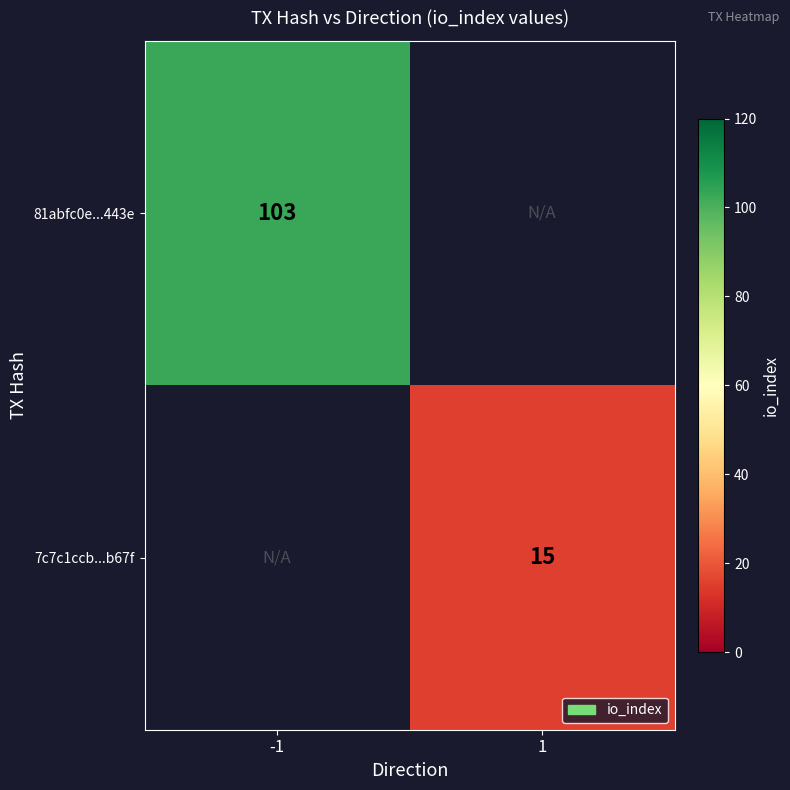

Is it true that 81abfc0e...443e equals 61.7 at -1?

False